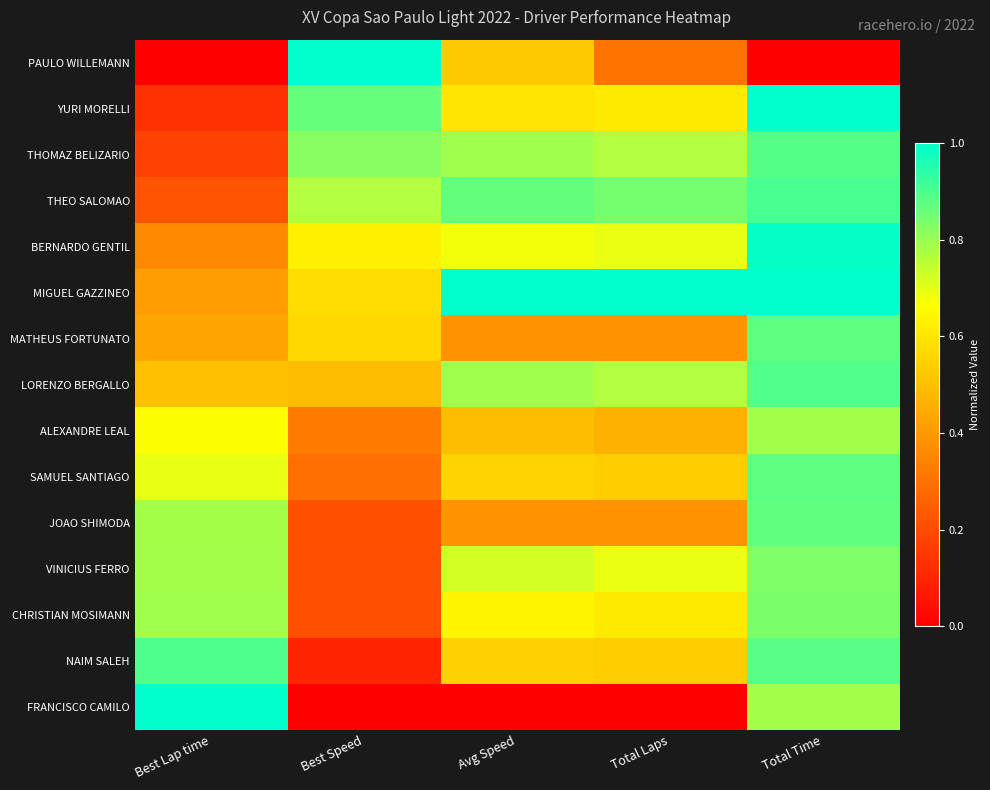

Reading left to right, extract all data points from this chart.

PAULO WILLEMANN: Best Lap time=0.0	Best Speed=1.0	Avg Speed=0.5	Total Laps=0.3	Total Time=0.0
YURI MORELLI: Best Lap time=0.1	Best Speed=0.9	Avg Speed=0.6	Total Laps=0.6	Total Time=1.0
THOMAZ BELIZARIO: Best Lap time=0.2	Best Speed=0.8	Avg Speed=0.8	Total Laps=0.8	Total Time=0.9
THEO SALOMAO: Best Lap time=0.2	Best Speed=0.8	Avg Speed=0.9	Total Laps=0.8	Total Time=0.9
BERNARDO GENTIL: Best Lap time=0.4	Best Speed=0.6	Avg Speed=0.7	Total Laps=0.7	Total Time=1.0
MIGUEL GAZZINEO: Best Lap time=0.4	Best Speed=0.6	Avg Speed=1.0	Total Laps=1.0	Total Time=1.0
MATHEUS FORTUNATO: Best Lap time=0.4	Best Speed=0.6	Avg Speed=0.4	Total Laps=0.4	Total Time=0.9
LORENZO BERGALLO: Best Lap time=0.5	Best Speed=0.5	Avg Speed=0.8	Total Laps=0.8	Total Time=0.9
ALEXANDRE LEAL: Best Lap time=0.7	Best Speed=0.3	Avg Speed=0.5	Total Laps=0.5	Total Time=0.8
SAMUEL SANTIAGO: Best Lap time=0.7	Best Speed=0.3	Avg Speed=0.6	Total Laps=0.5	Total Time=0.9
JOAO SHIMODA: Best Lap time=0.8	Best Speed=0.2	Avg Speed=0.4	Total Laps=0.4	Total Time=0.9
VINICIUS FERRO: Best Lap time=0.8	Best Speed=0.2	Avg Speed=0.7	Total Laps=0.7	Total Time=0.8
CHRISTIAN MOSIMANN: Best Lap time=0.8	Best Speed=0.2	Avg Speed=0.6	Total Laps=0.6	Total Time=0.8
NAIM SALEH: Best Lap time=0.9	Best Speed=0.1	Avg Speed=0.5	Total Laps=0.5	Total Time=0.9
FRANCISCO CAMILO: Best Lap time=1.0	Best Speed=0.0	Avg Speed=0.0	Total Laps=0.0	Total Time=0.8